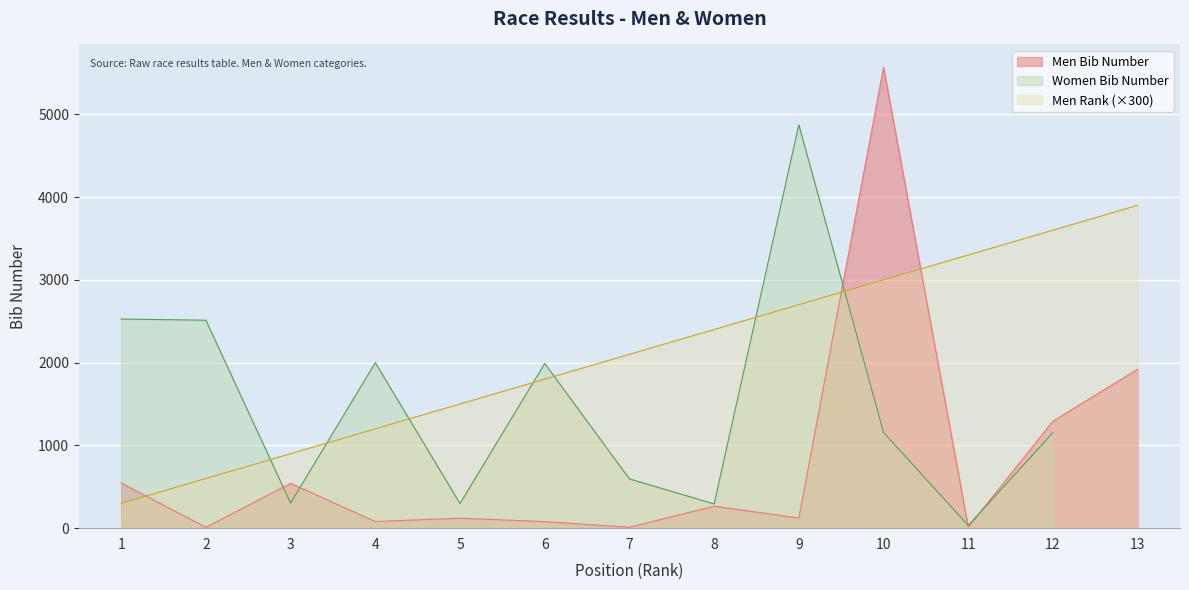

The value of Men Rank (×300) at 5 is 1500. True or false?

True